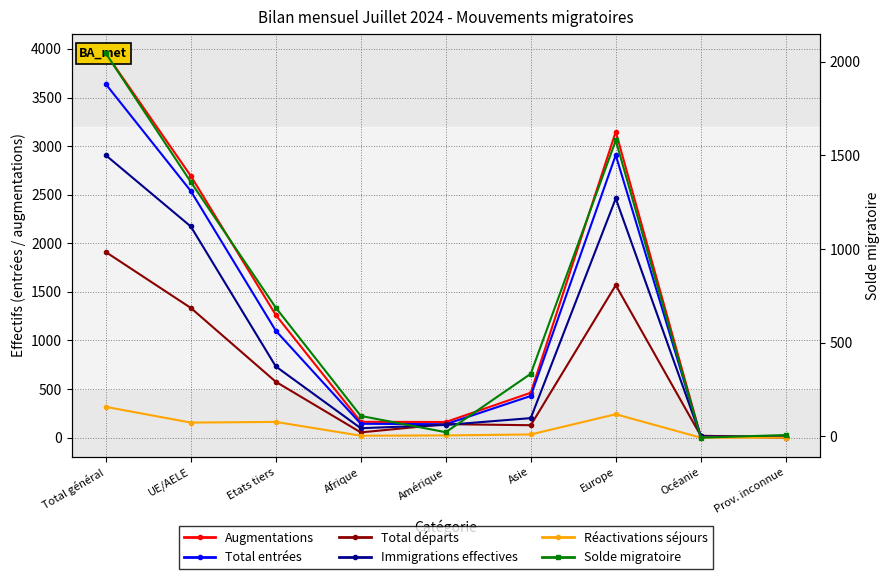

Count the number of data series in this chart.

6